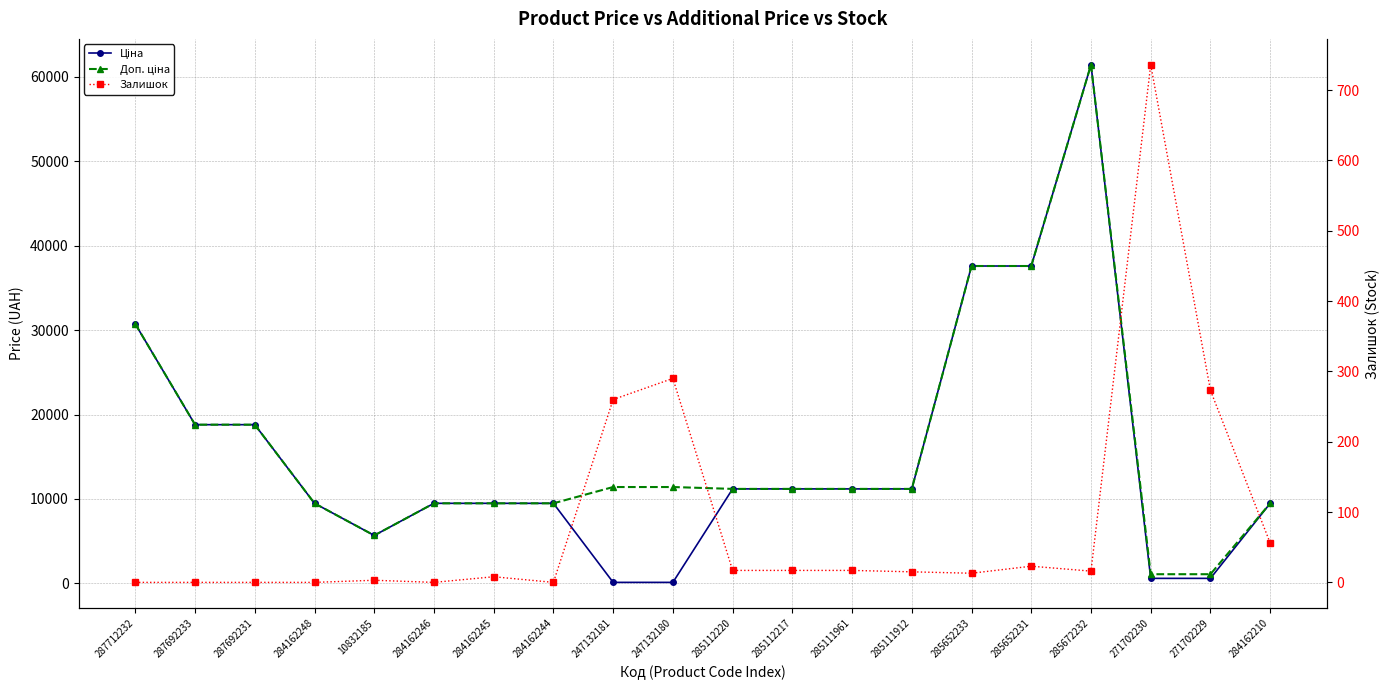

Is the value of Ціна at 287692233 greater than the value of Доп. ціна at 284162210?

Yes